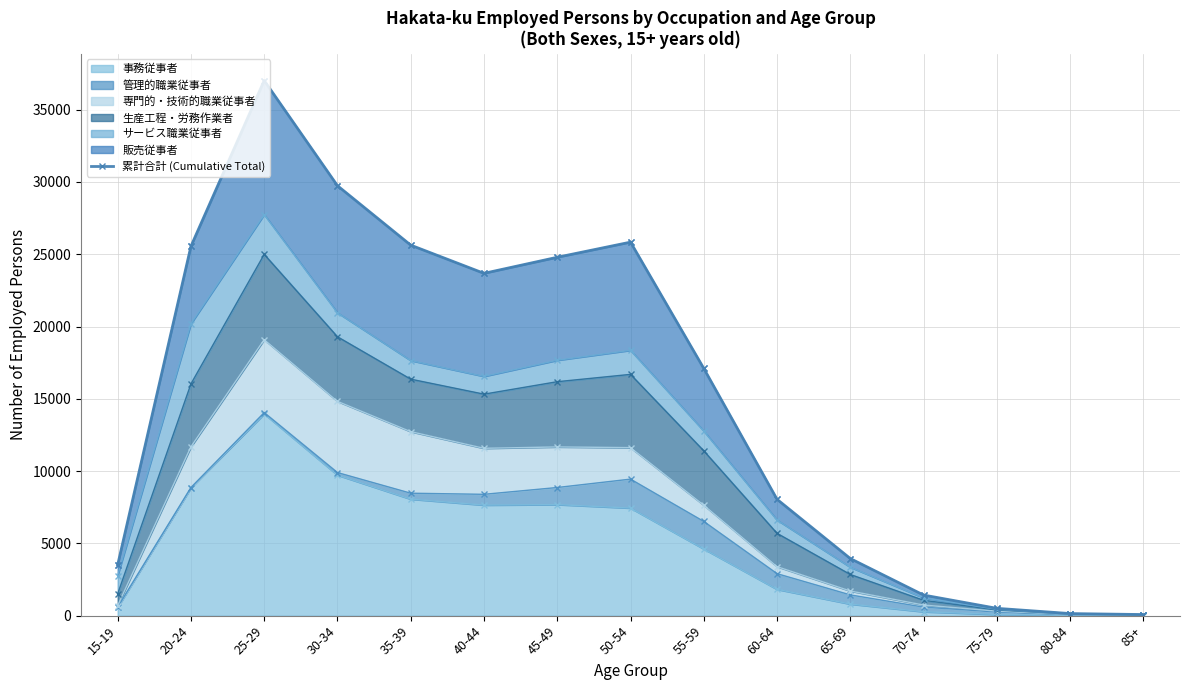

What is the label of the 15th point from the right?

15-19